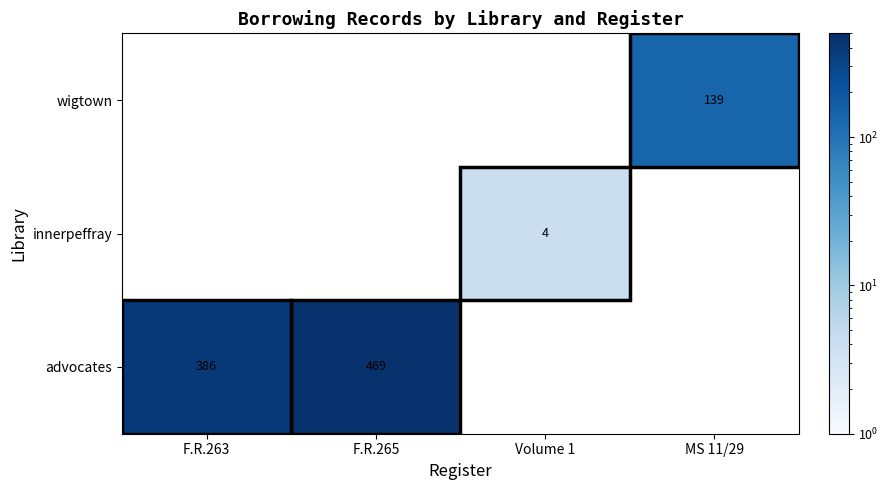

Is the value of innerpeffray at Volume 1 greater than the value of advocates at F.R.263?

No